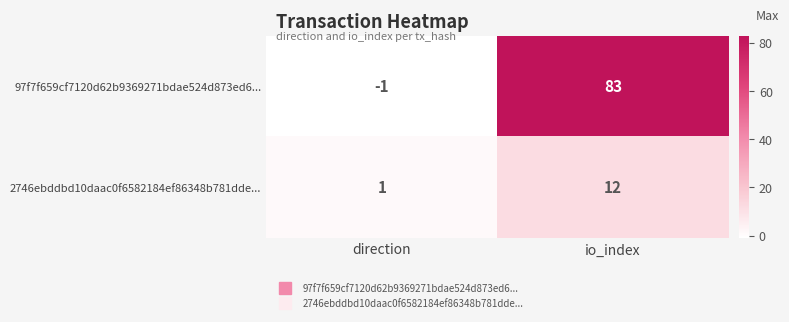

Which series has the widest spread of values?

97f7f659cf7120d62b9369271bdae524d873ed6...